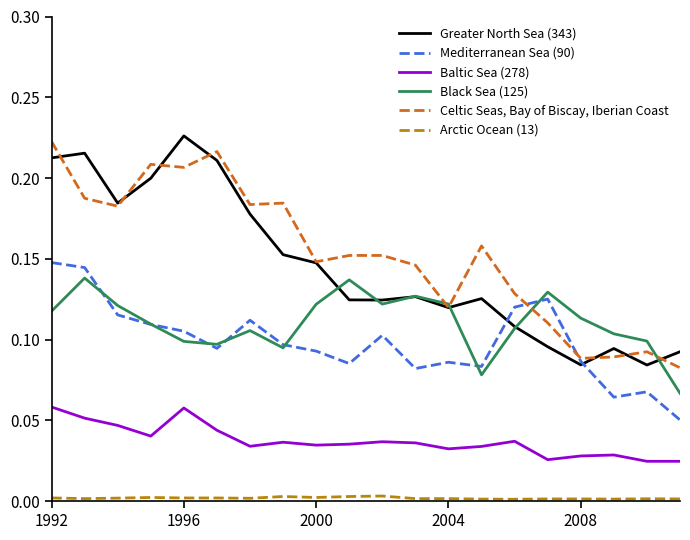

Rank the series by their maximum value, from lowest to highest.

Arctic Ocean (13), Baltic Sea (278), Black Sea (125), Mediterranean Sea (90), Celtic Seas, Bay of Biscay, Iberian Coast, Greater North Sea (343)